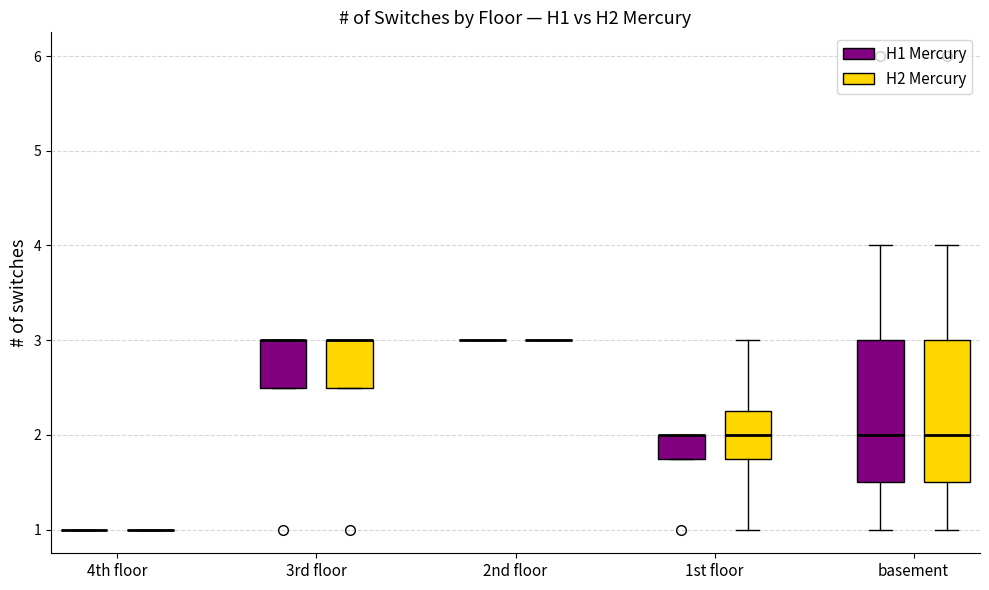

Reading left to right, read every box against the y-axis: the position of its median line, the range the box covers, and the ends of its whiskers. The values are not printed on the chart, so give them approximately, as read against the axis.

4th floor (H1 Mercury): box collapsed to a line at 1.0, whiskers 1.0 to 1.0
4th floor (H2 Mercury): box collapsed to a line at 1.0, whiskers 1.0 to 1.0
3rd floor (H1 Mercury): median 3.0 (drawn on the box's upper edge), box 2.5 to 3.0, whiskers 2.5 to 3.0
3rd floor (H2 Mercury): median 3.0 (drawn on the box's upper edge), box 2.5 to 3.0, whiskers 2.5 to 3.0
2nd floor (H1 Mercury): box collapsed to a line at 3.0, whiskers 3.0 to 3.0
2nd floor (H2 Mercury): box collapsed to a line at 3.0, whiskers 3.0 to 3.0
1st floor (H1 Mercury): median 2.0 (drawn on the box's upper edge), box 1.8 to 2.0, whiskers 1.8 to 2.0
1st floor (H2 Mercury): median 2.0, box 1.8 to 2.3, whiskers 1.0 to 3.0
basement (H1 Mercury): median 2.0, box 1.5 to 3.0, whiskers 1.0 to 4.0
basement (H2 Mercury): median 2.0, box 1.5 to 3.0, whiskers 1.0 to 4.0